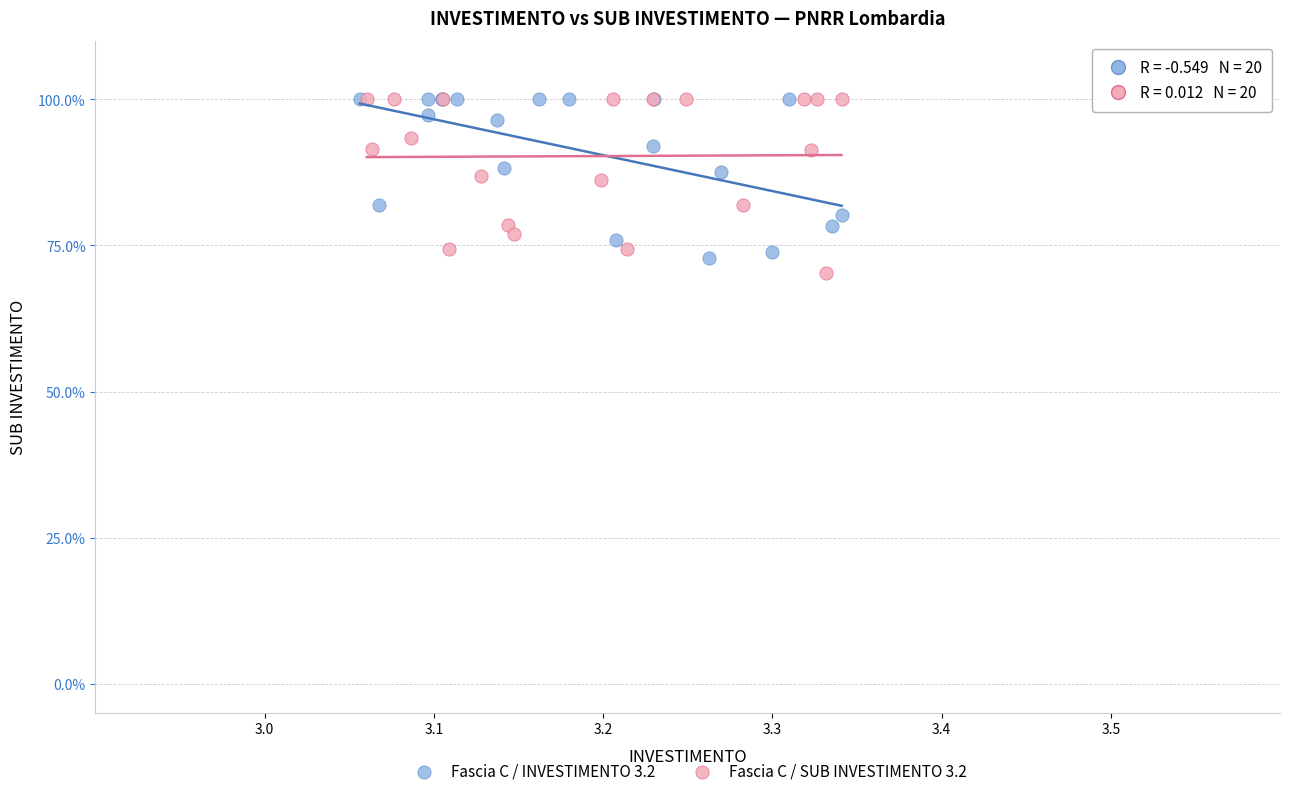

Which series has the largest Y range (max minus min)?

Fascia C / SUB INVESTIMENTO 3.2